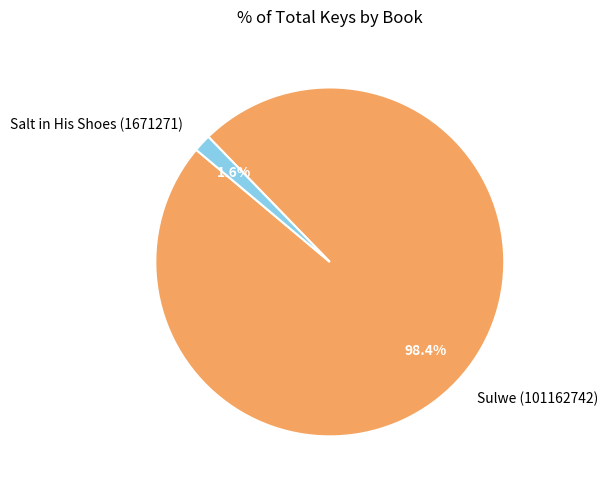

Count the number of slices in the pie.

2